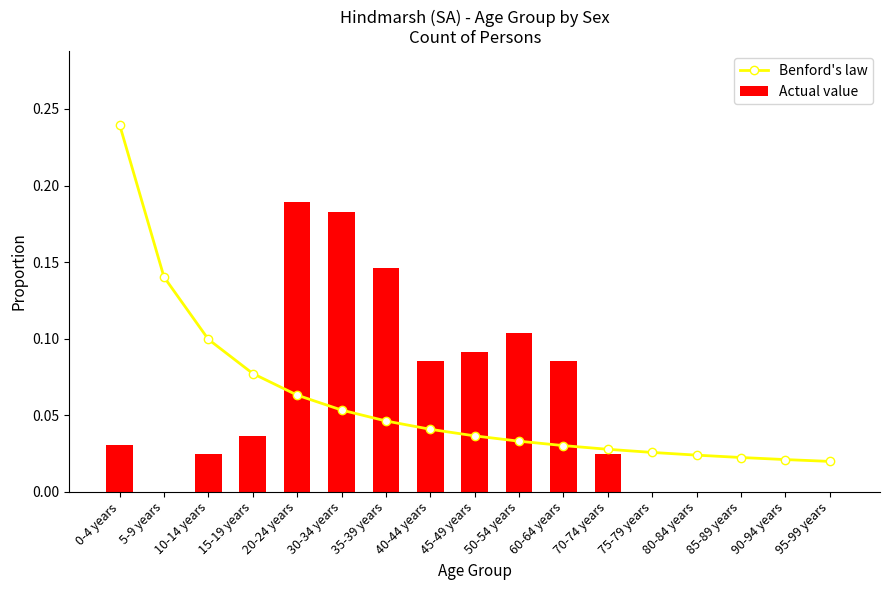

Where is Benford's law nearest to the value 0?

95-99 years